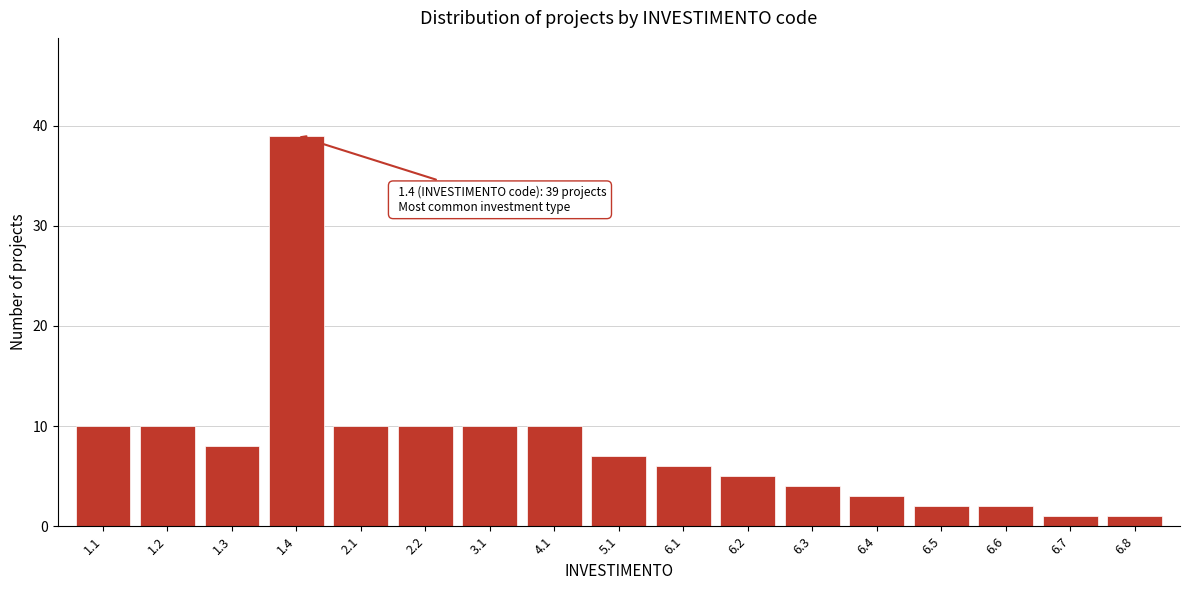

Reading left to right, what are all the values shown in this chart?

10	10	8	39	10	10	10	10	7	6	5	4	3	2	2	1	1